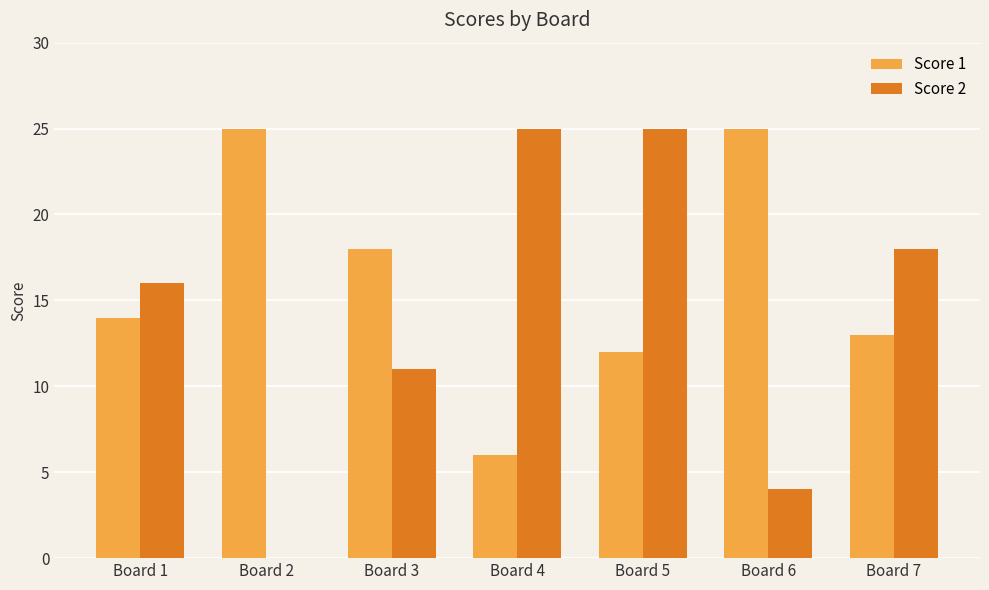

Which series changed the most between Board 1 and Board 5?

Score 2